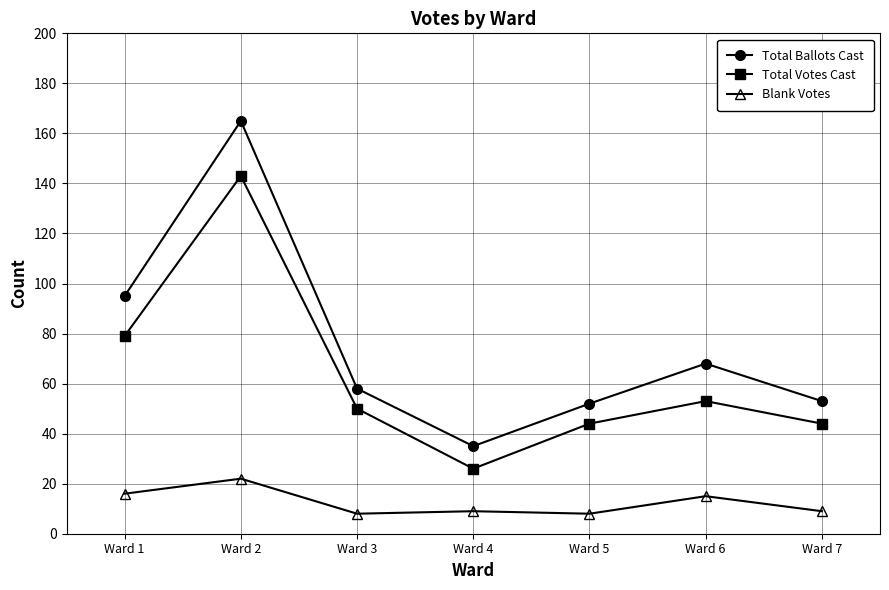

What is the sum of all Blank Votes values?

87